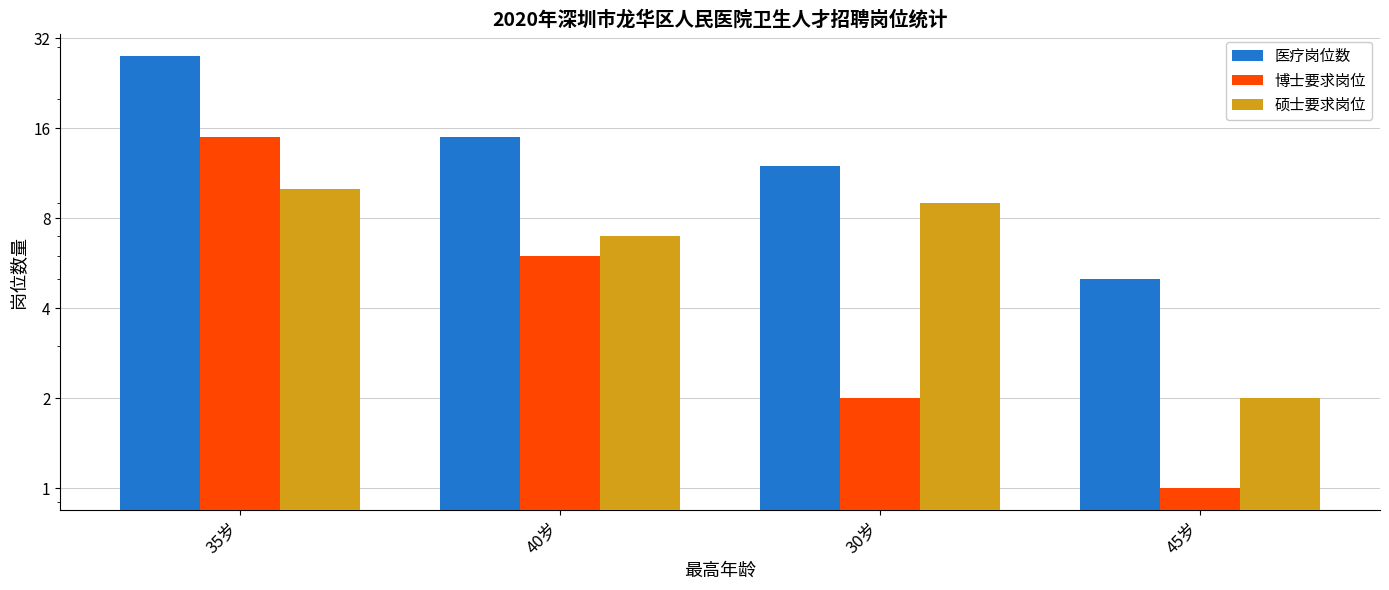

Reading left to right, extract all data points from this chart.

医疗岗位数: 35岁=28	40岁=15	30岁=12	45岁=5
博士要求岗位: 35岁=15	40岁=6	30岁=2	45岁=1
硕士要求岗位: 35岁=10	40岁=7	30岁=9	45岁=2